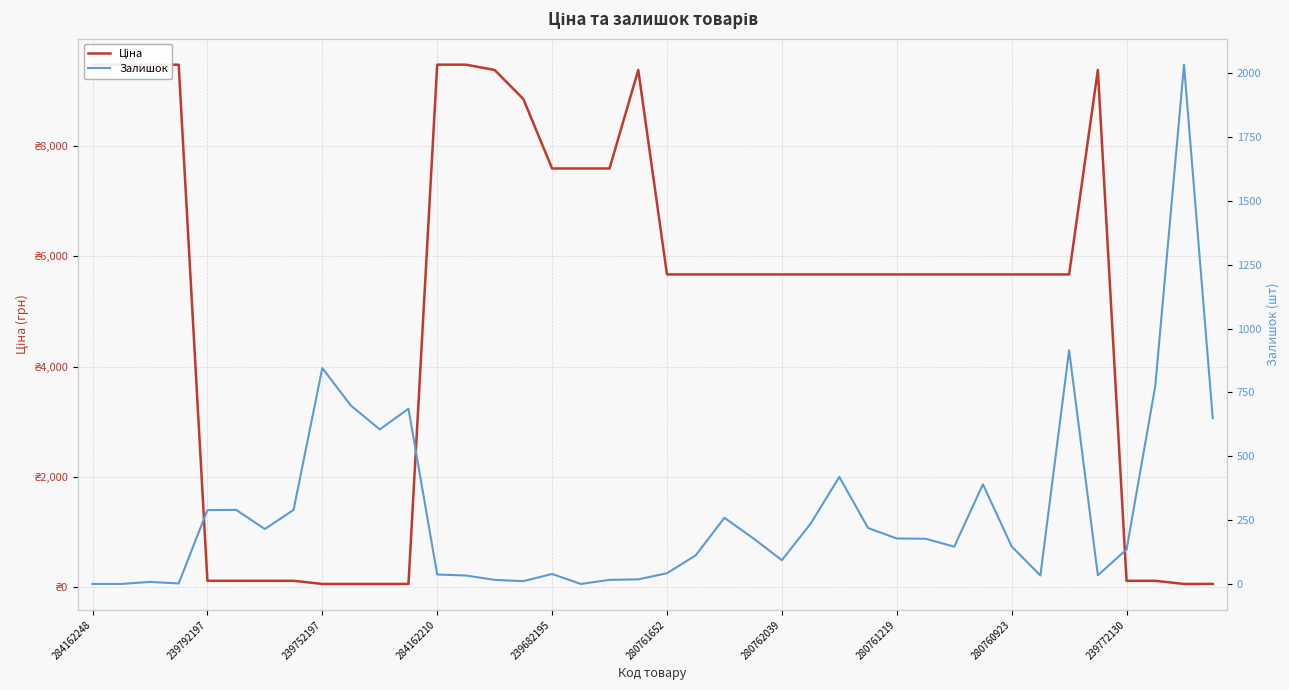

True or false: Залишок and Ціна cross at least once.

True